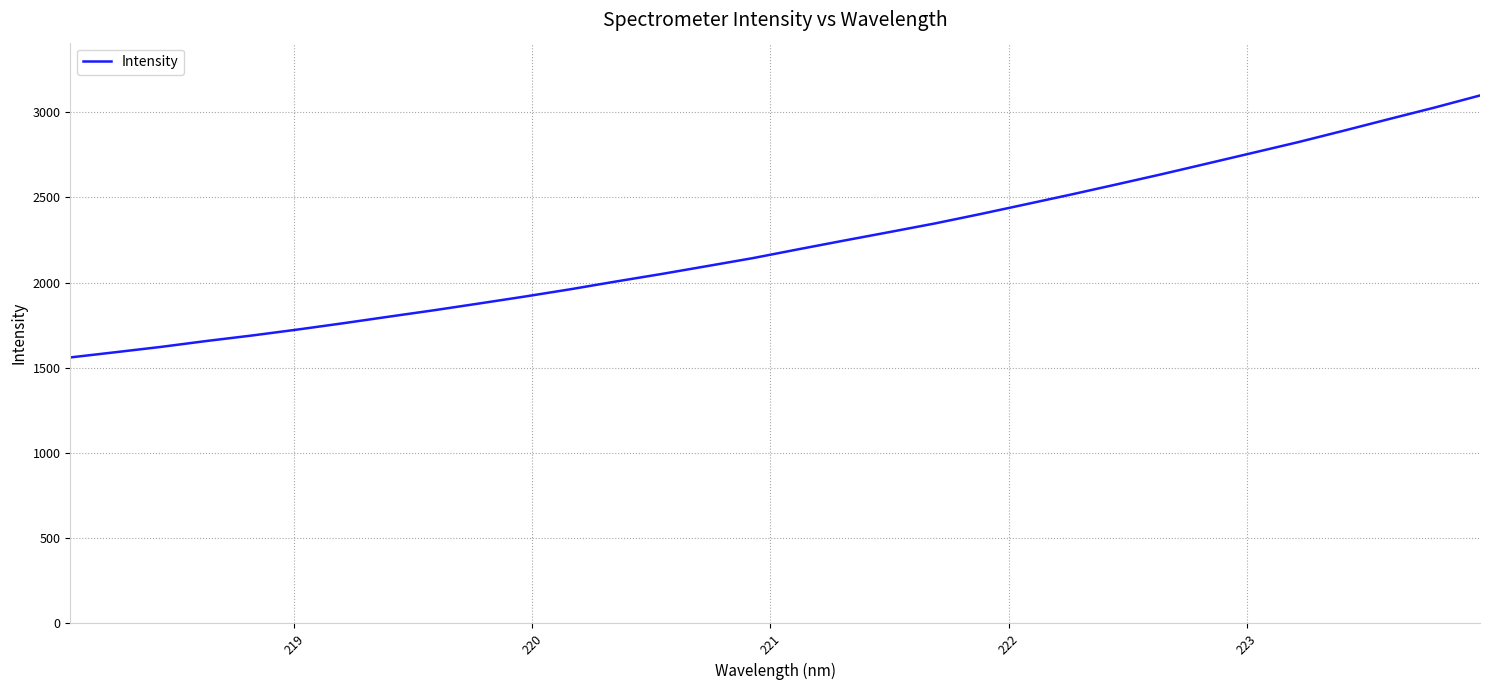

True or false: there are more than 1 points higher than both neighbors.

False